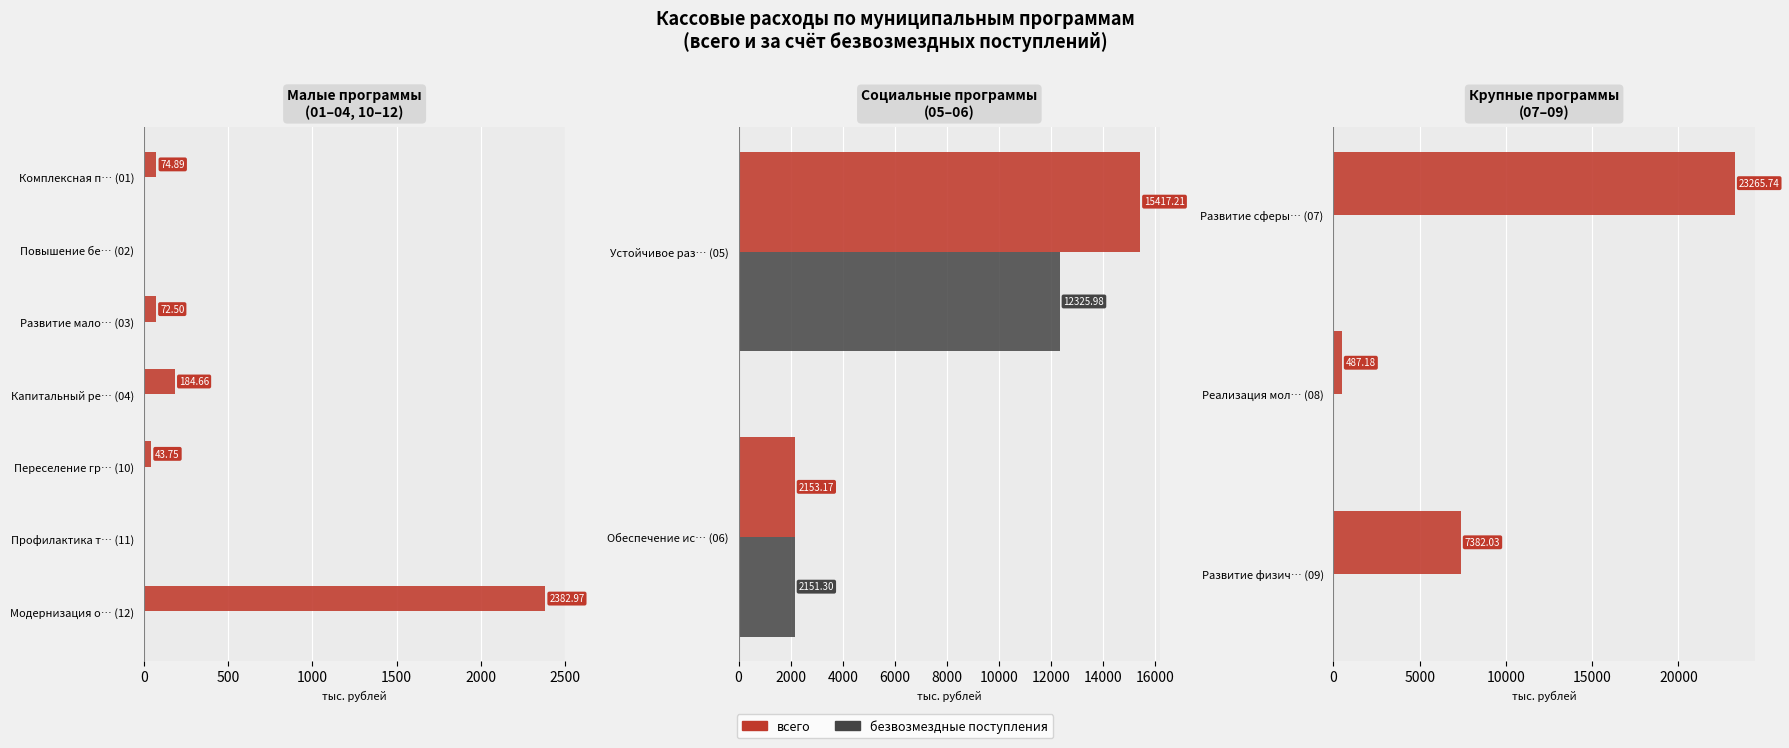

What is the greatest value displayed?

23265.7